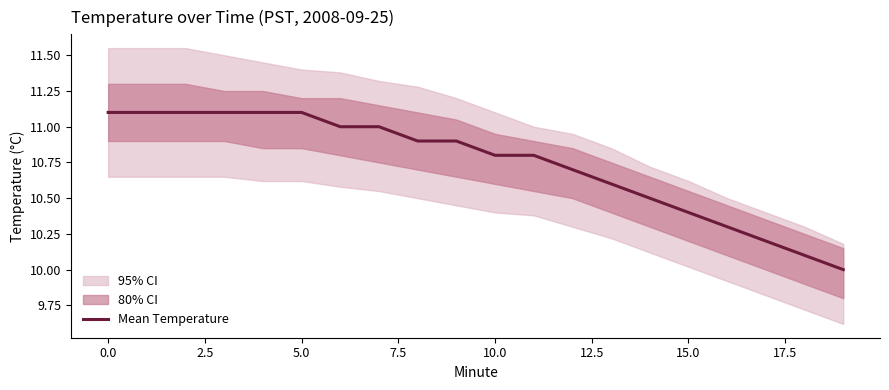

True or false: the data shows 17.8 at 0.0.

False